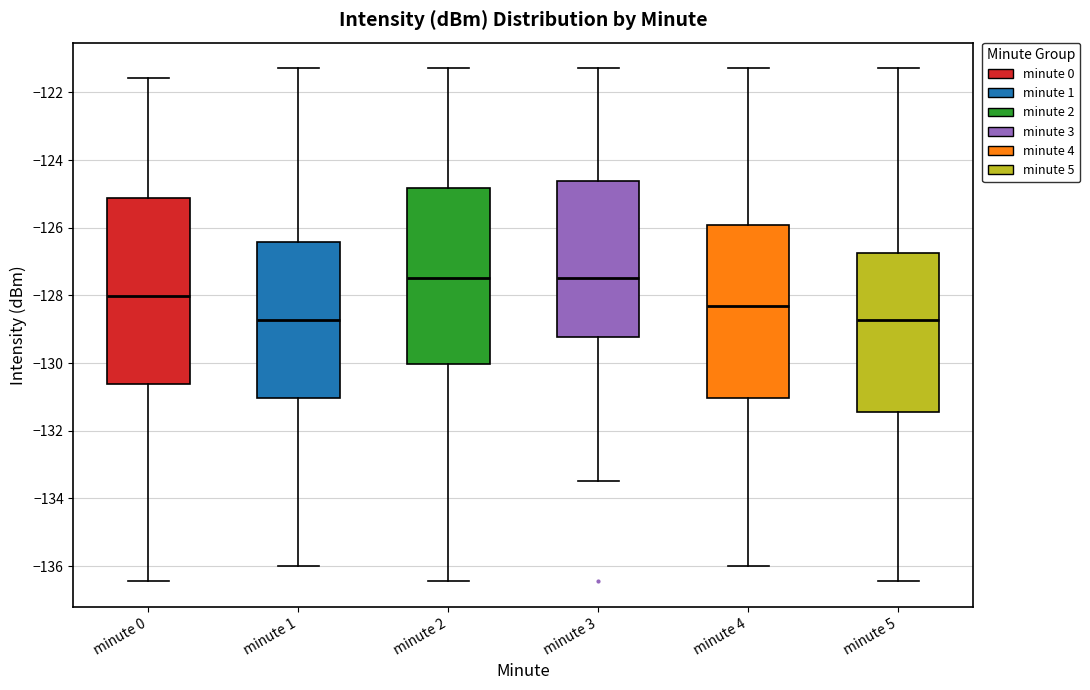

Where does the median line of the box for minute 2 sit on the y-axis? The values are not printed on the chart, so give them approximately, as read against the axis.

-127.4